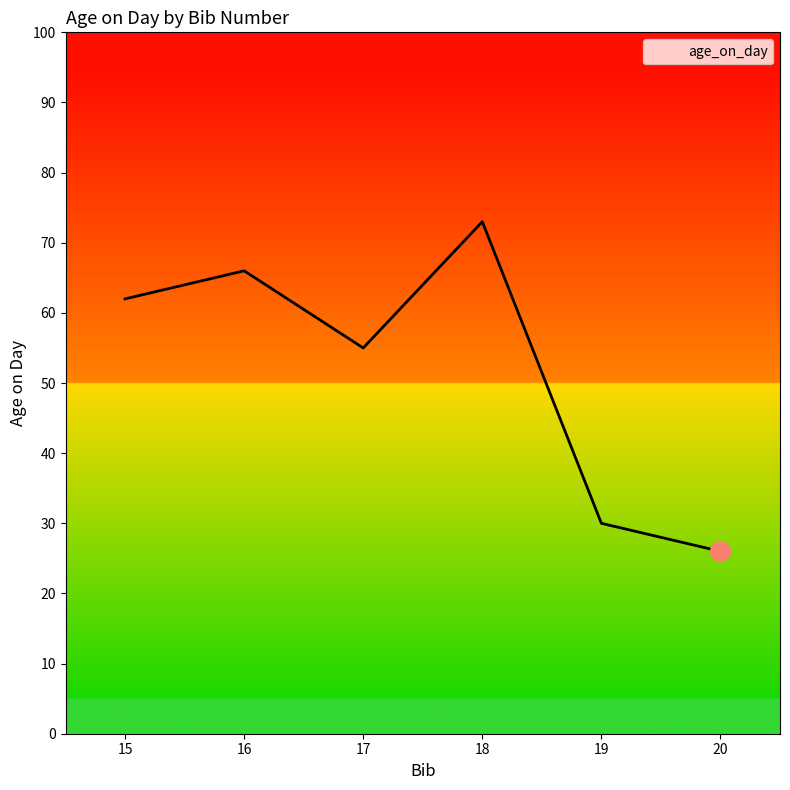

What is the ratio of the value at 17 to the value at 19?

1.8